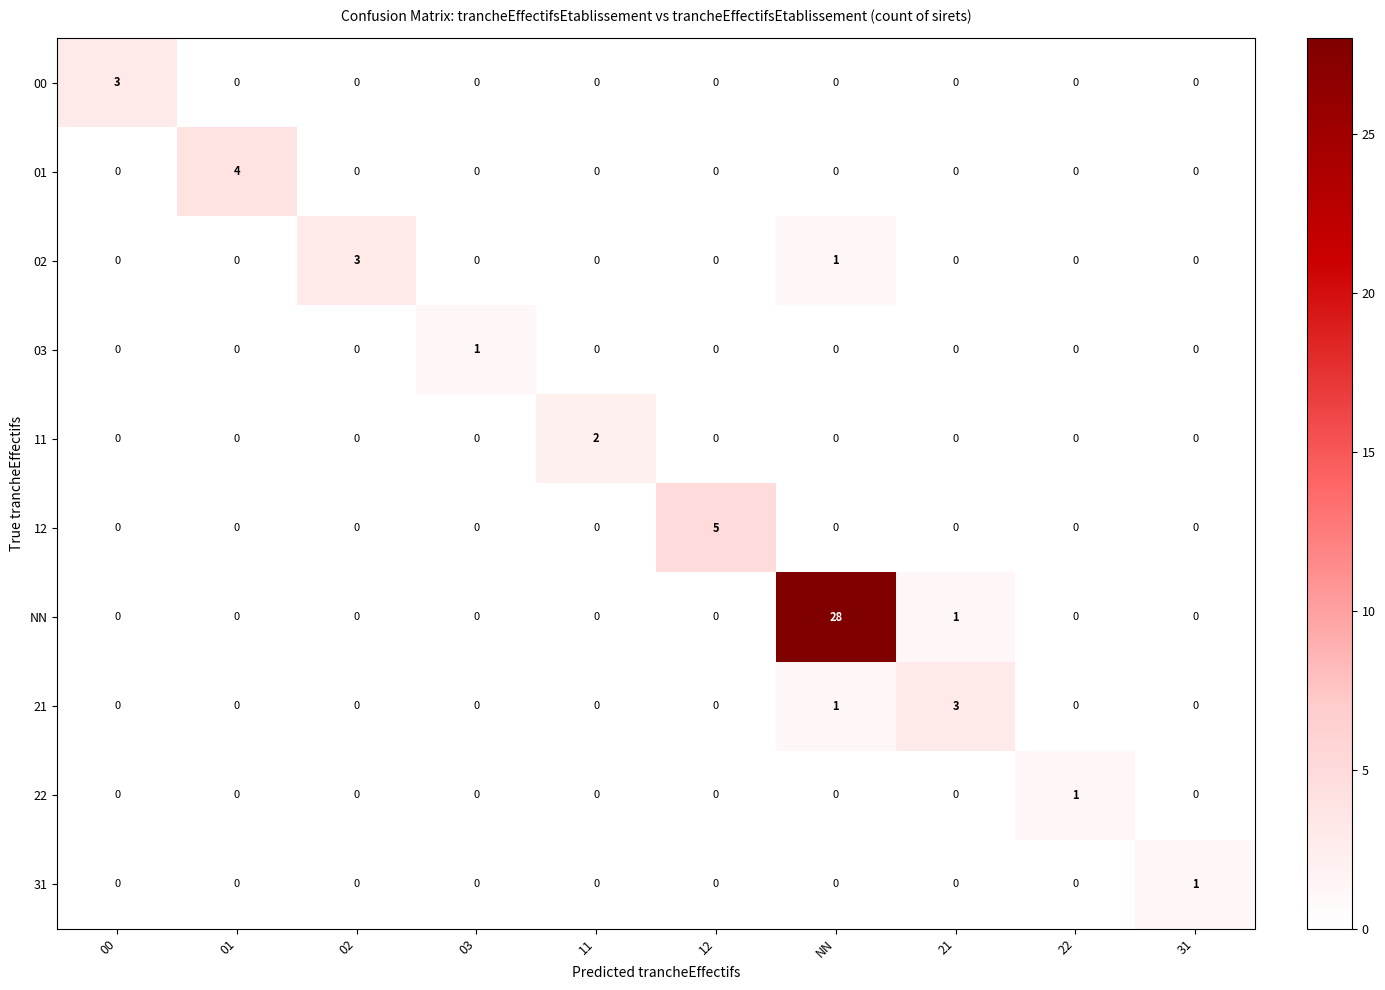

What is the total value across all series at 01?

4